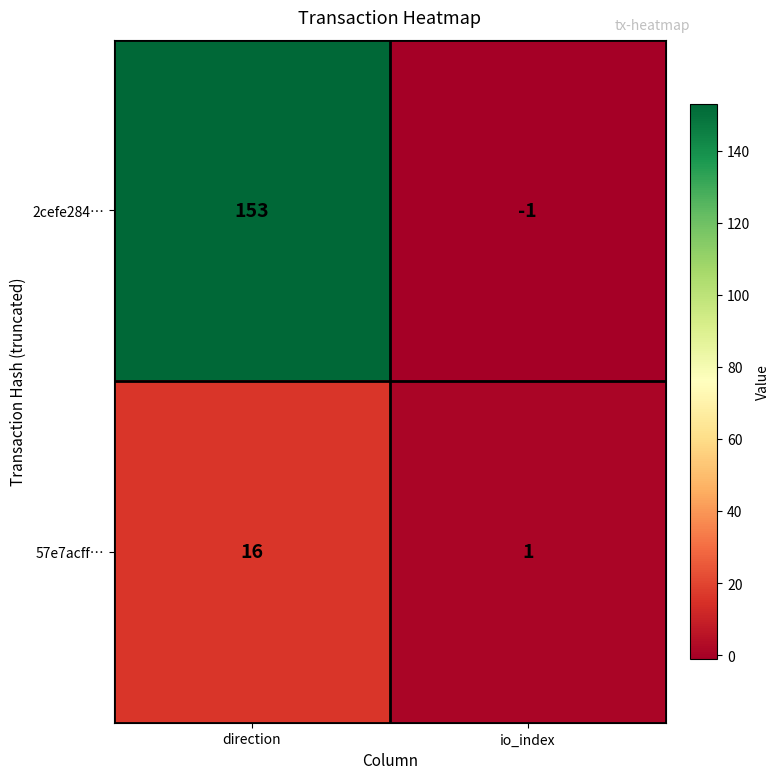

Which category has the highest value across all series?

direction